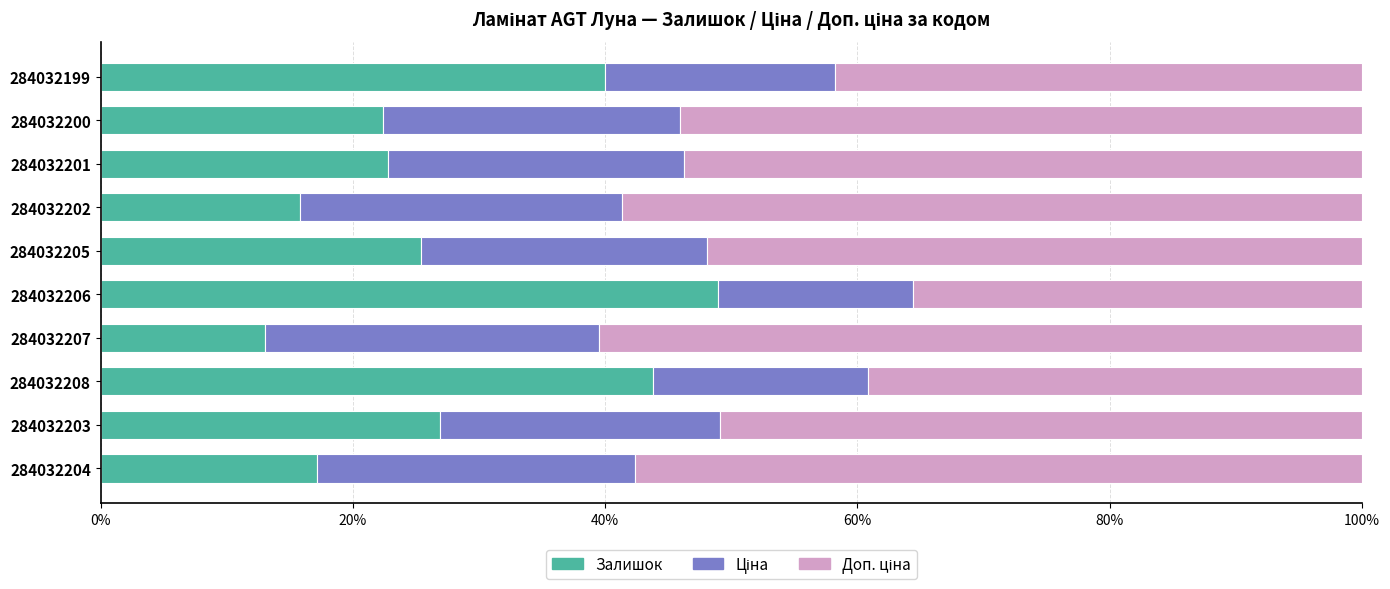

What is the minimum value for Залишок?

13.1